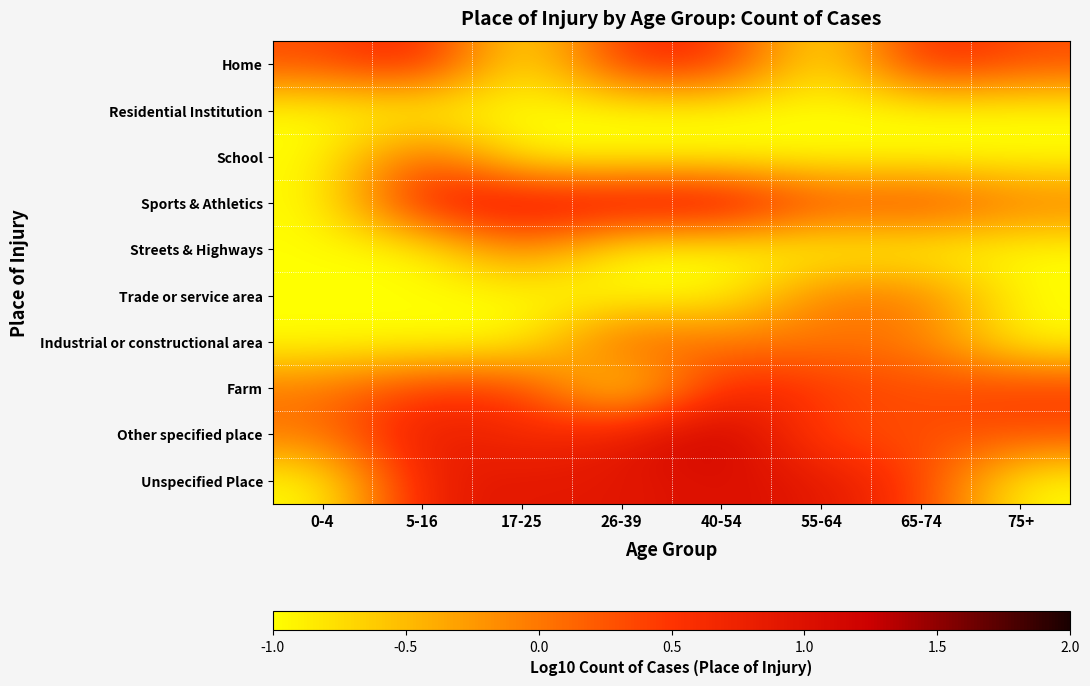

At 55-64, list the series in order from largest to smallest.

Unspecified Place, Farm, Sports & Athletics, Other specified place, Trade or service area, Industrial or constructional area, Home, Residential Institution, School, Streets & Highways